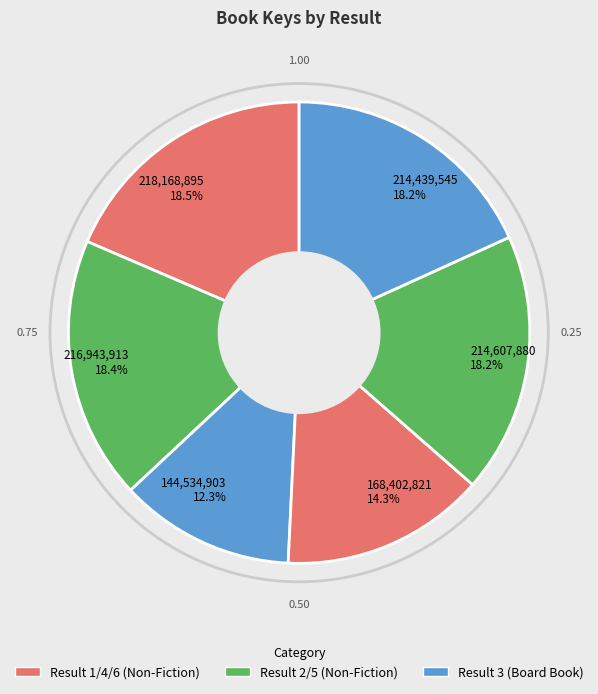

Is there a majority slice in this chart?

No